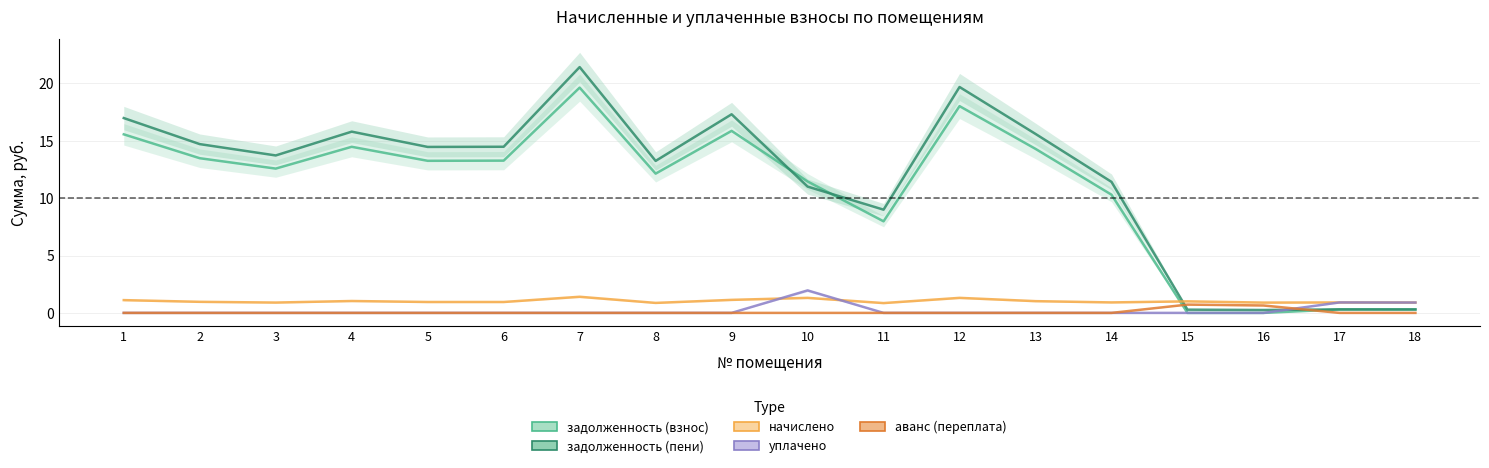

Reading left to right, transcribe all the data shown in this chart.

задолженность (взнос): 15.6	13.5	12.6	14.5	13.3	13.3	19.6	12.1	15.9	11.5	8.0	18.0	14.3	10.3	0.0	0.0	0.3	0.3
задолженность (пени): 17.0	14.7	13.7	15.8	14.5	14.5	21.4	13.2	17.3	11.0	9.0	19.7	15.6	11.4	0.3	0.3	0.3	0.3
начислено: 1.1	1.0	0.9	1.0	1.0	1.0	1.4	0.9	1.1	1.3	0.9	1.3	1.0	0.9	1.0	0.9	0.9	0.9
уплачено: 0.0	0.0	0.0	0.0	0.0	0.0	0.0	0.0	0.0	2.0	0.0	0.0	0.0	0.0	0.0	0.0	0.9	0.9
аванс (переплата): 0.0	0.0	0.0	0.0	0.0	0.0	0.0	0.0	0.0	0.0	0.0	0.0	0.0	0.0	0.7	0.6	0.0	0.0